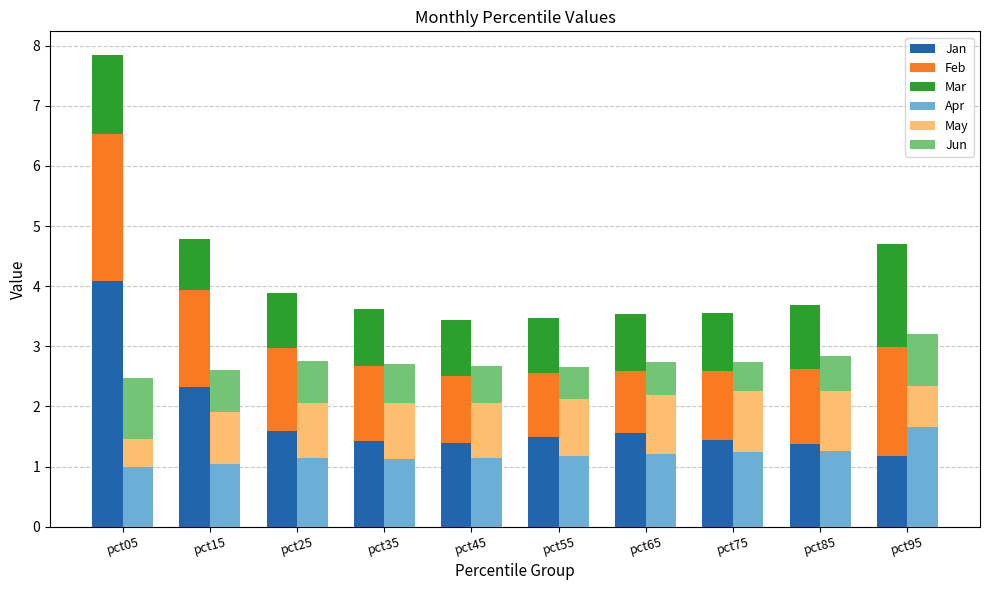

Rank the series at pct05 from highest to lowest value.

Jan, Feb, Mar, Jun, Apr, May